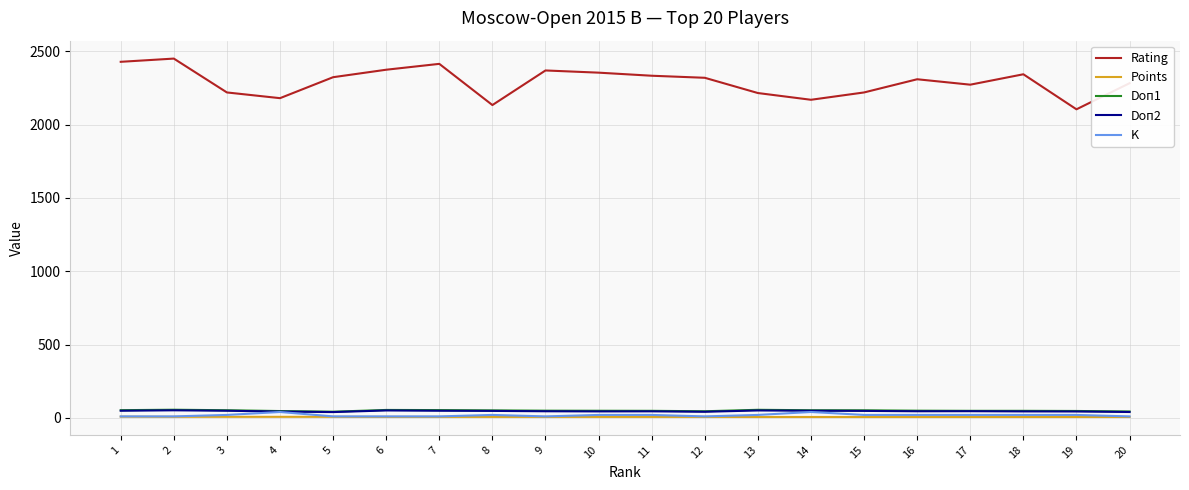

What is the maximum value shown in the chart?

2451.0